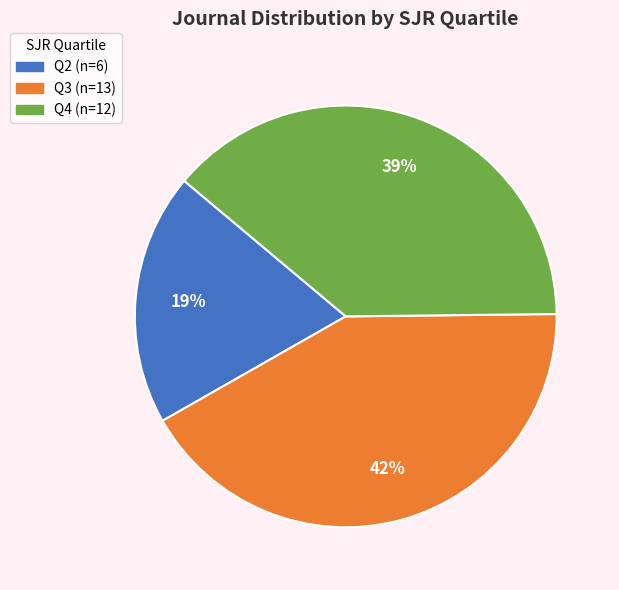

Is it true that Q4 is 26% of the pie?

False